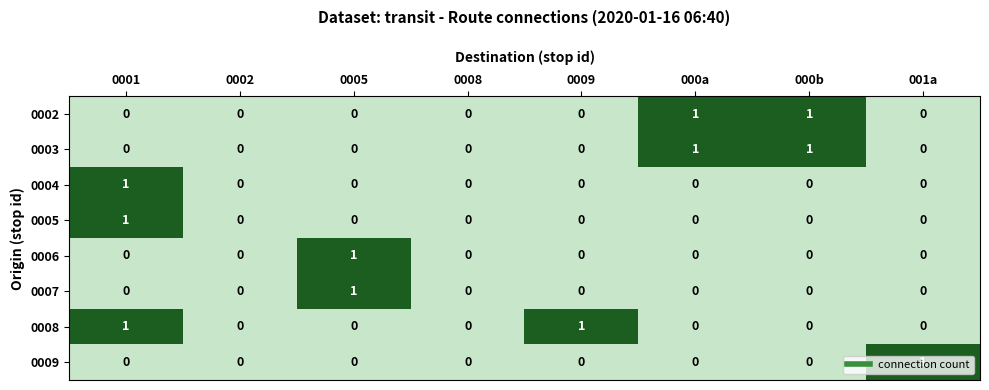

Is it true that 0009 equals 0 at 000a?

True